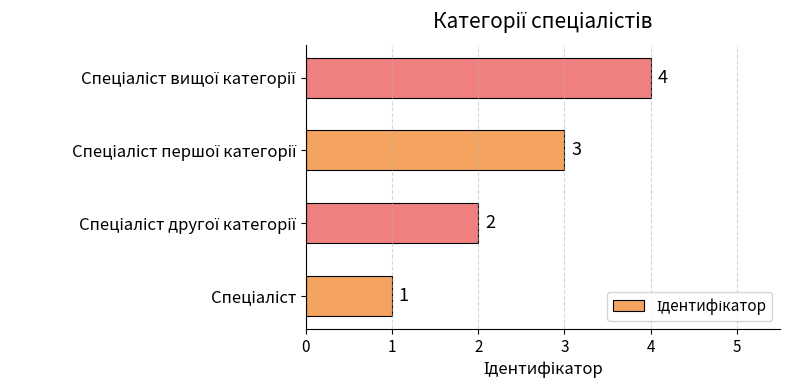

How many values are between 2 and 4?

3